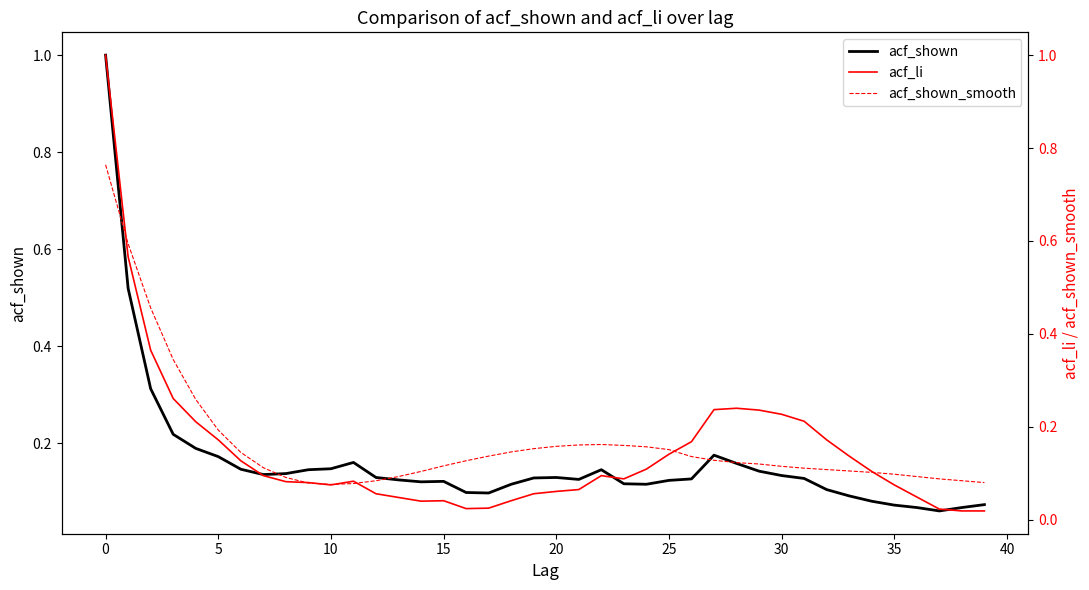

True or false: acf_li has a value of 0.1 at 12.

True